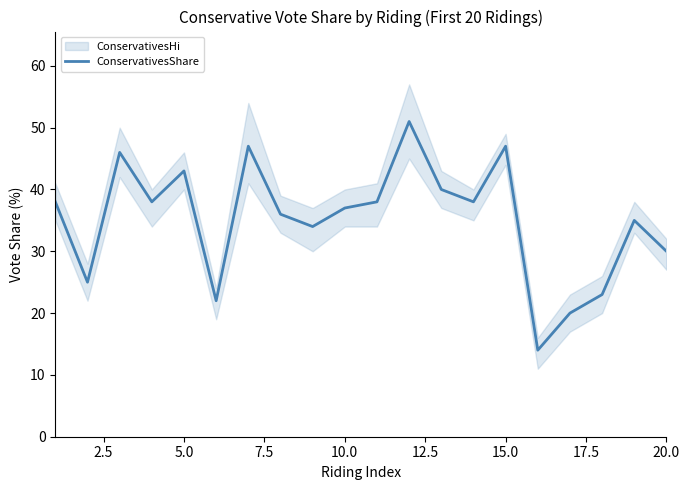

How many interior local valleys (lower than both neighbors) does the data have?

6